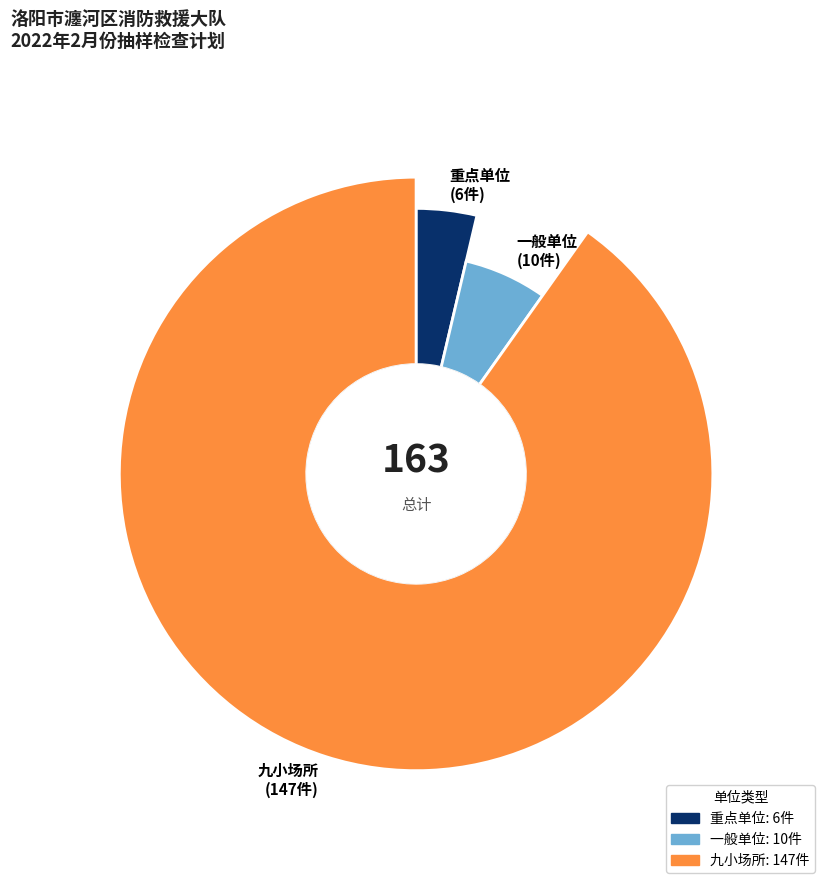

How much of the chart is everything except 九小场所?

9.8%